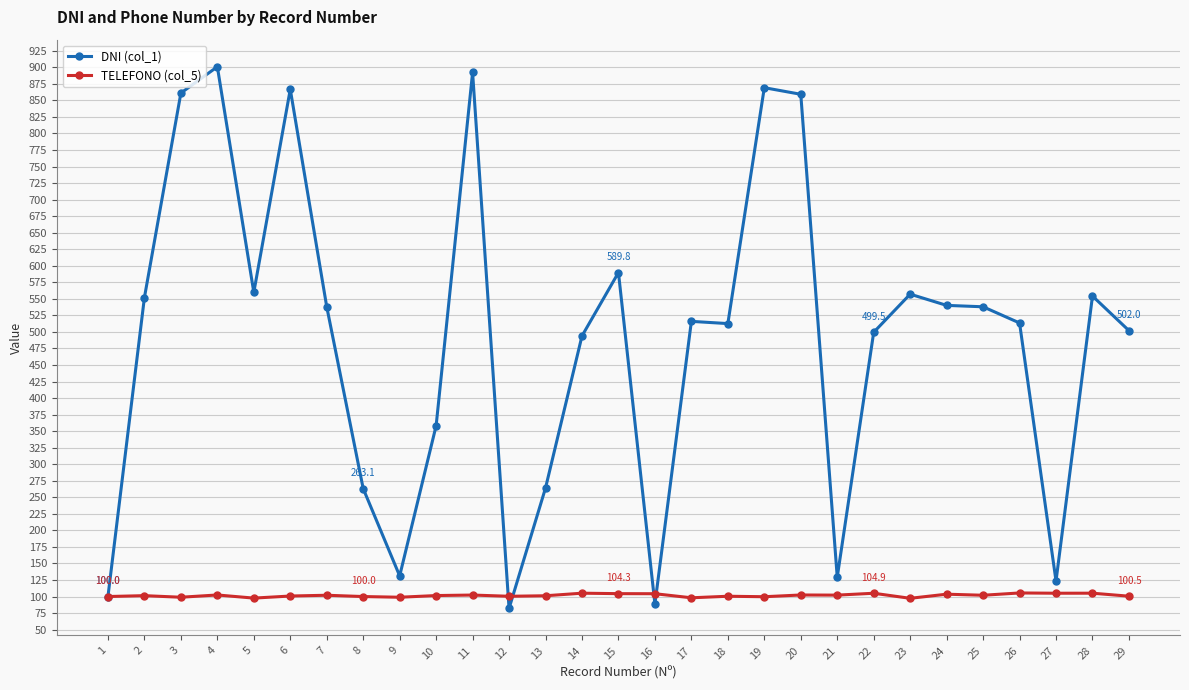

Which series has the largest range (max minus min)?

DNI (col_1)